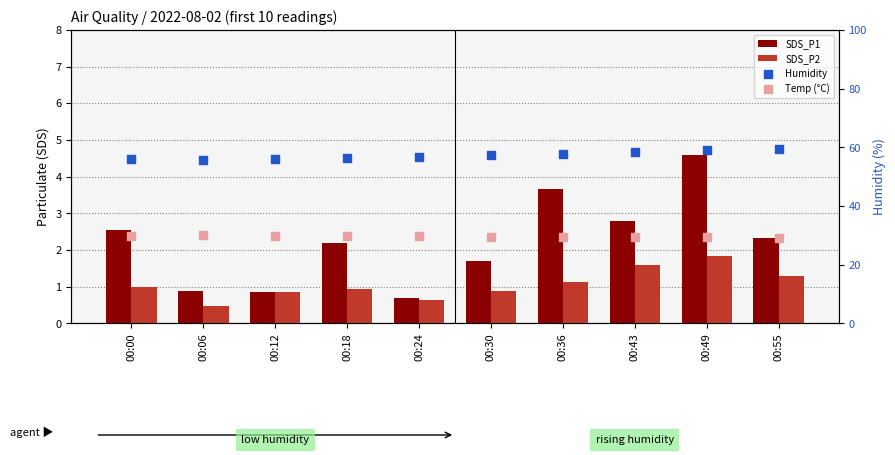

Is the value of Temp (°C) at 00:18 greater than the value of Humidity at 00:12?

No